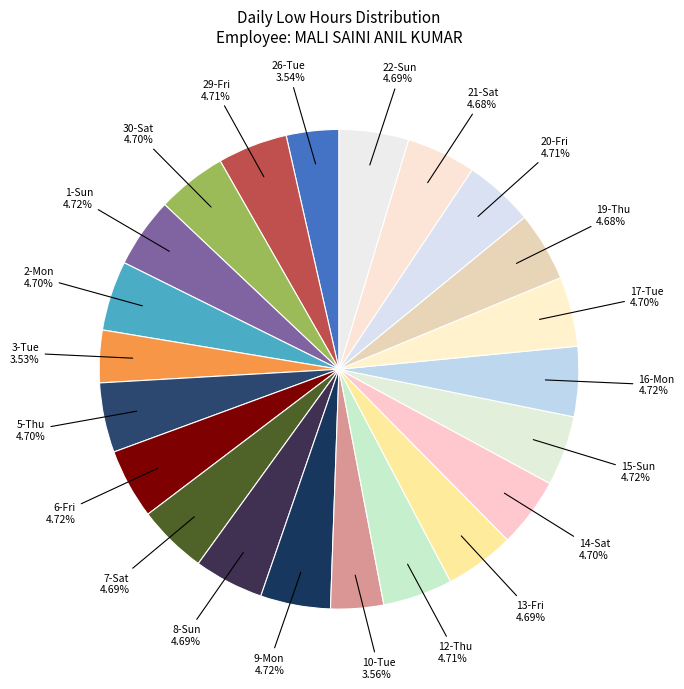

To the nearest percent, what portion does 26-Tue represent?

4%